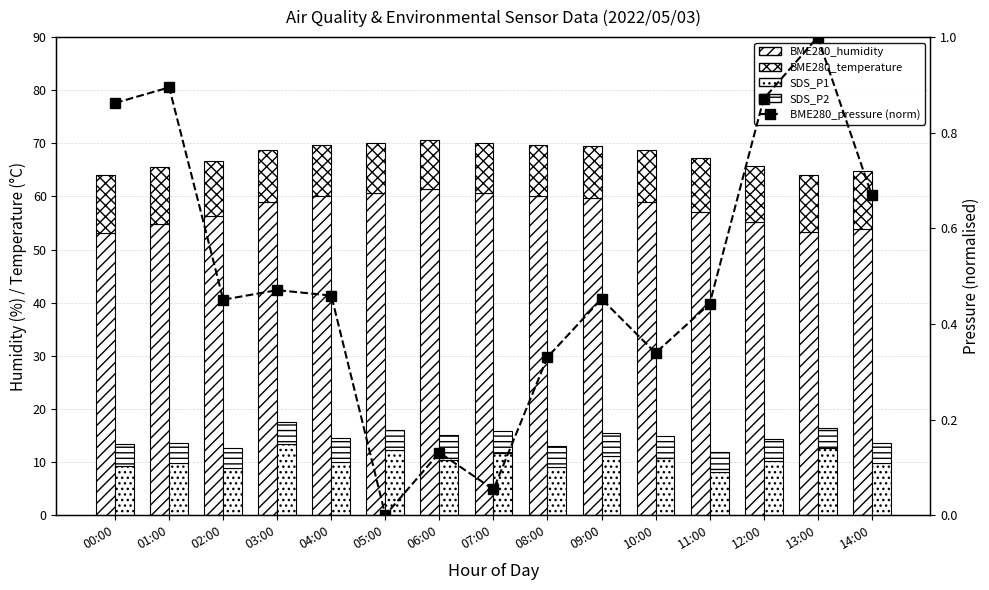

Are the bars horizontal?

No